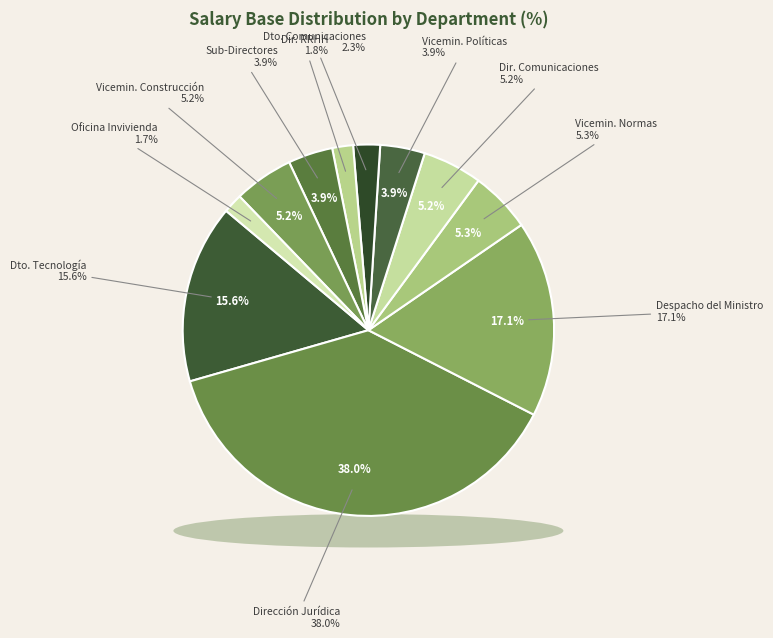

Is there a majority slice in this chart?

No